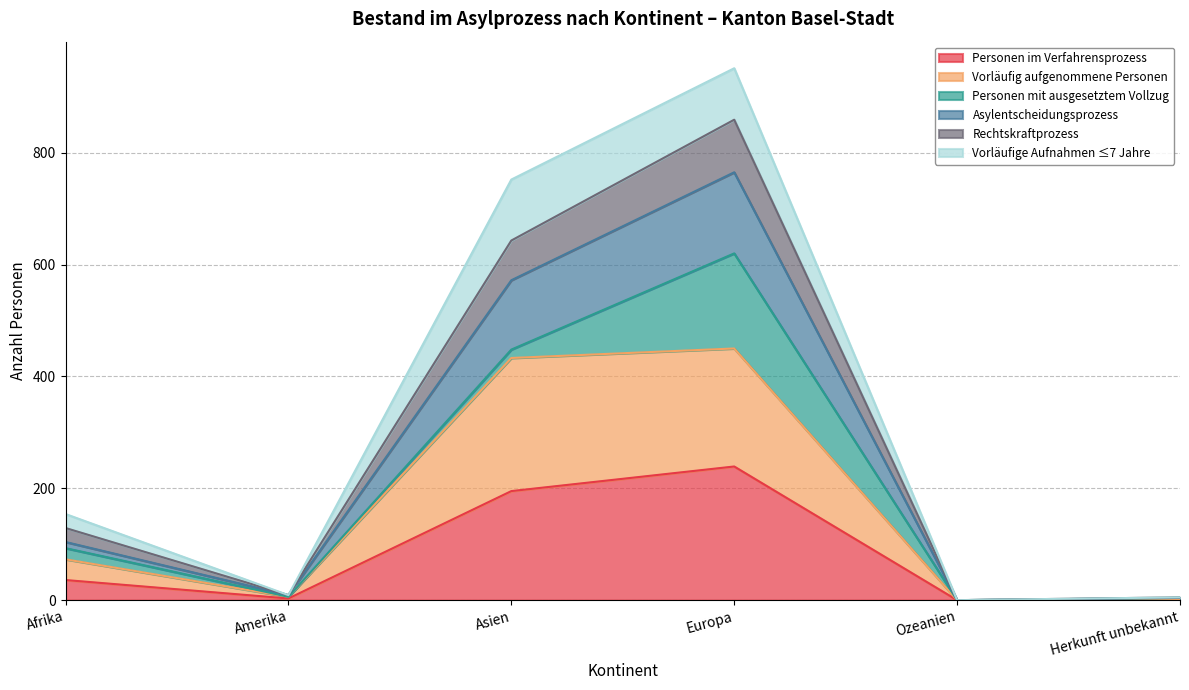

Is it true that Personen im Verfahrensprozess equals 256 at Asien?

False